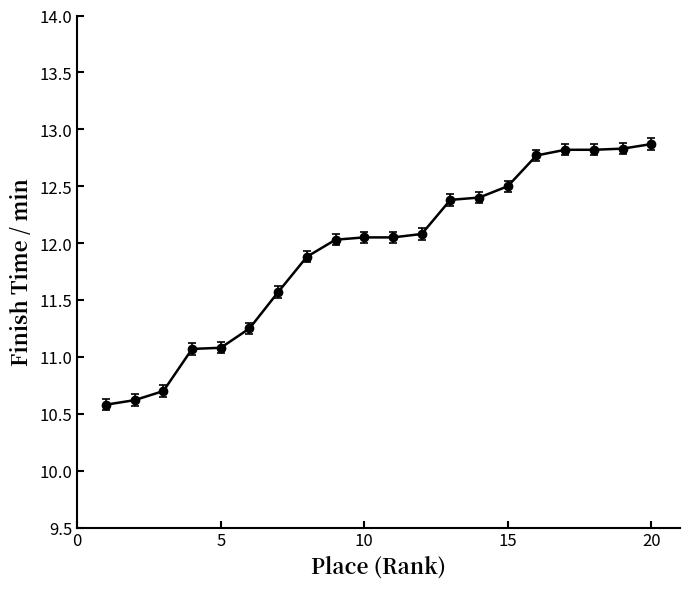

What is the greatest value displayed?

12.9